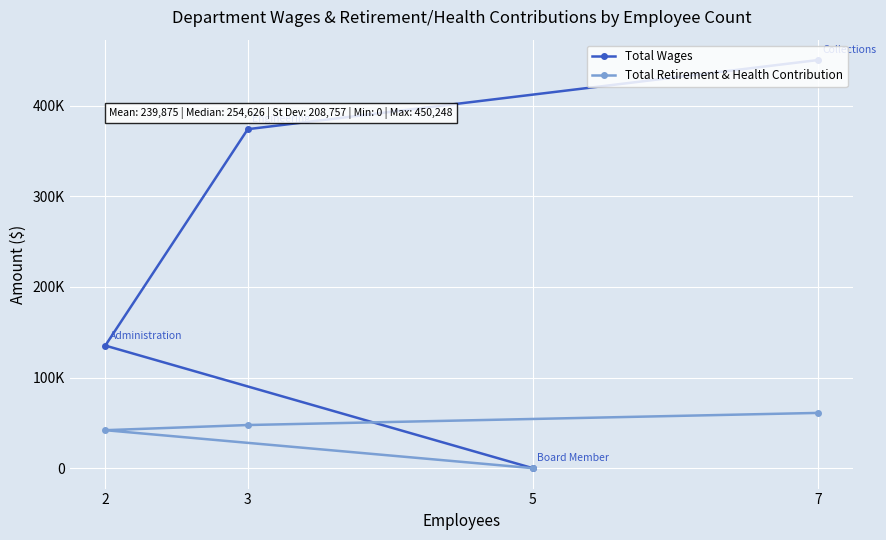

Between 7 and 2, which series saw the biggest shift?

Total Wages